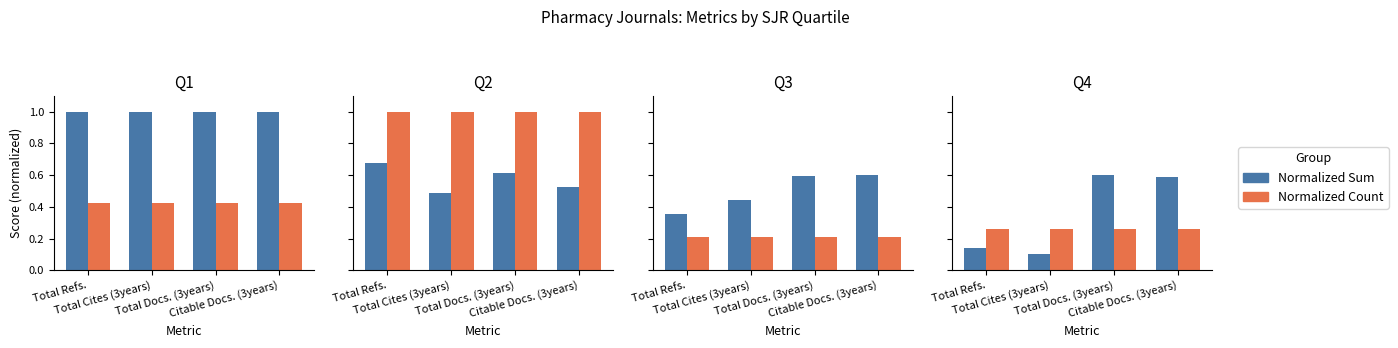

What are all the series names shown in the legend?

Normalized Sum, Normalized Count